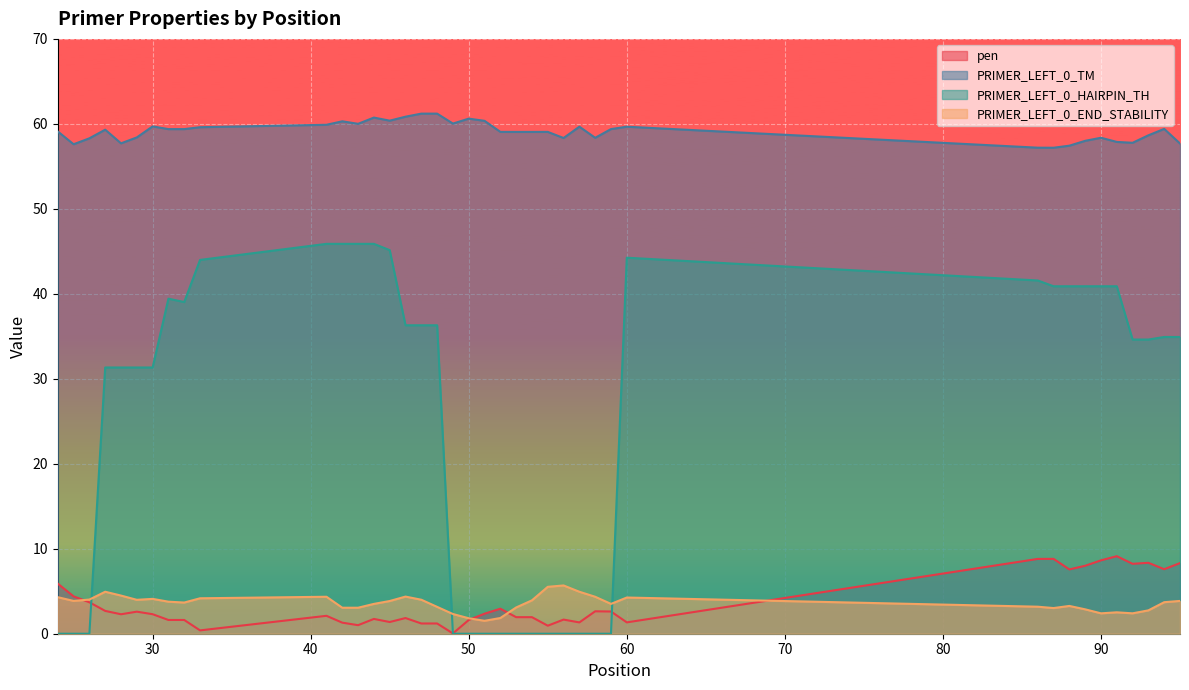

What is the sum of all PRIMER_LEFT_0_END_STABILITY values?

143.4